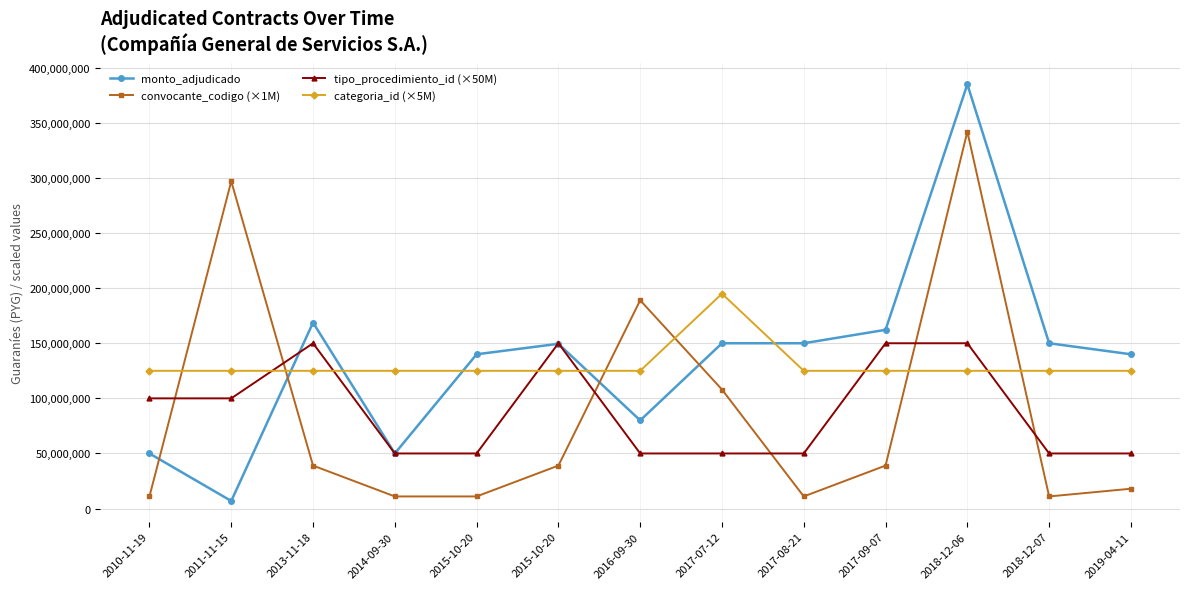

Which category has the lowest value in the monto_adjudicado series?

2011-11-15